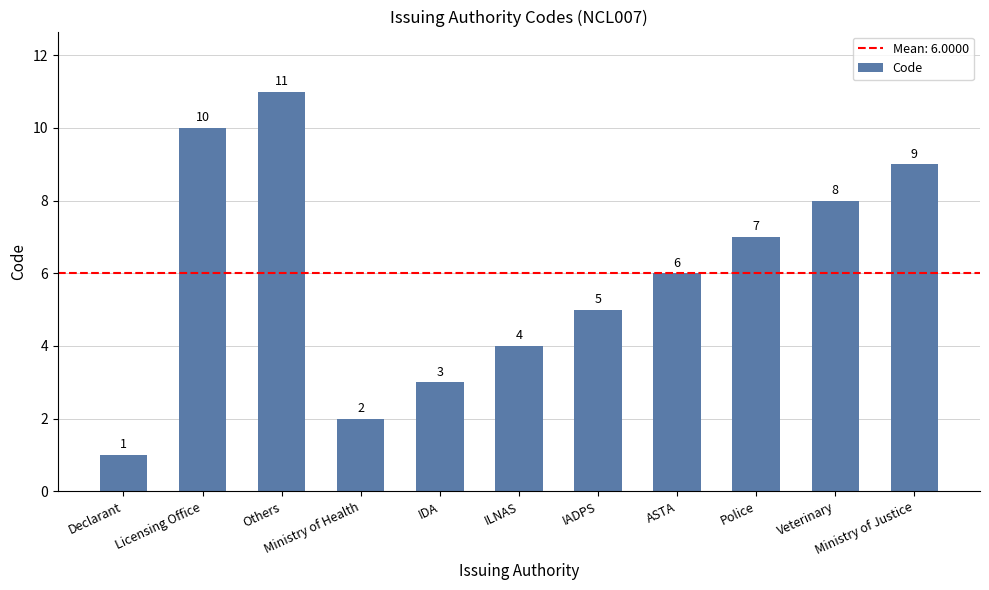

Is it true that the value at Licensing Office is 17?

False